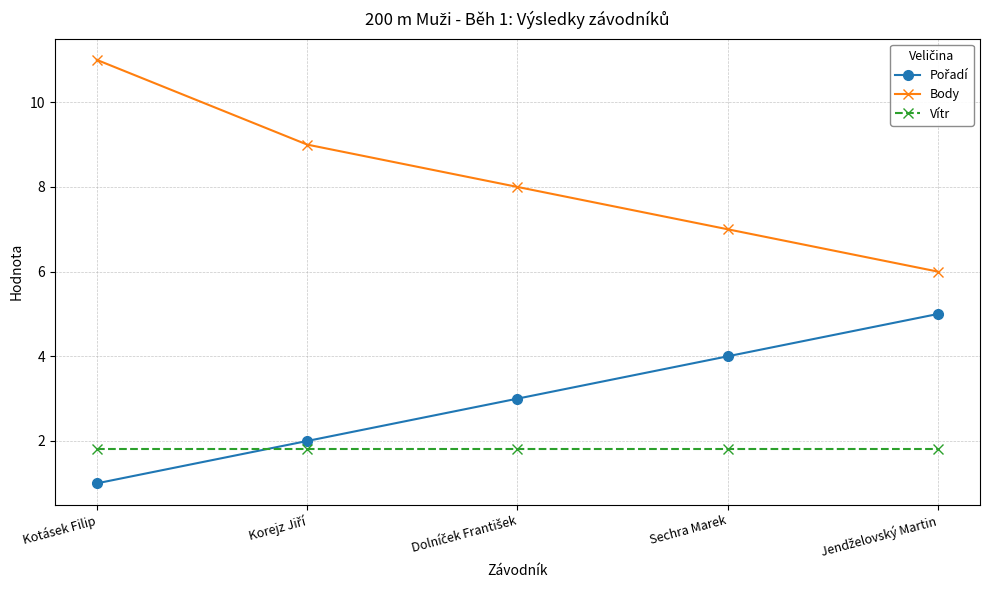

Read the Vítr value at Sechra Marek.

1.8